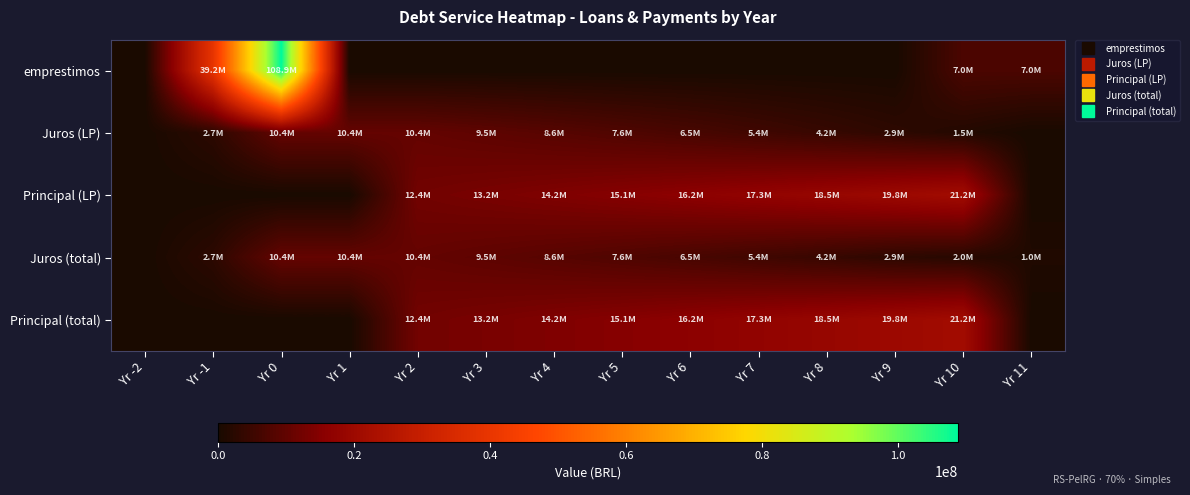

At which category is the sum across all series the highest?

Yr 0